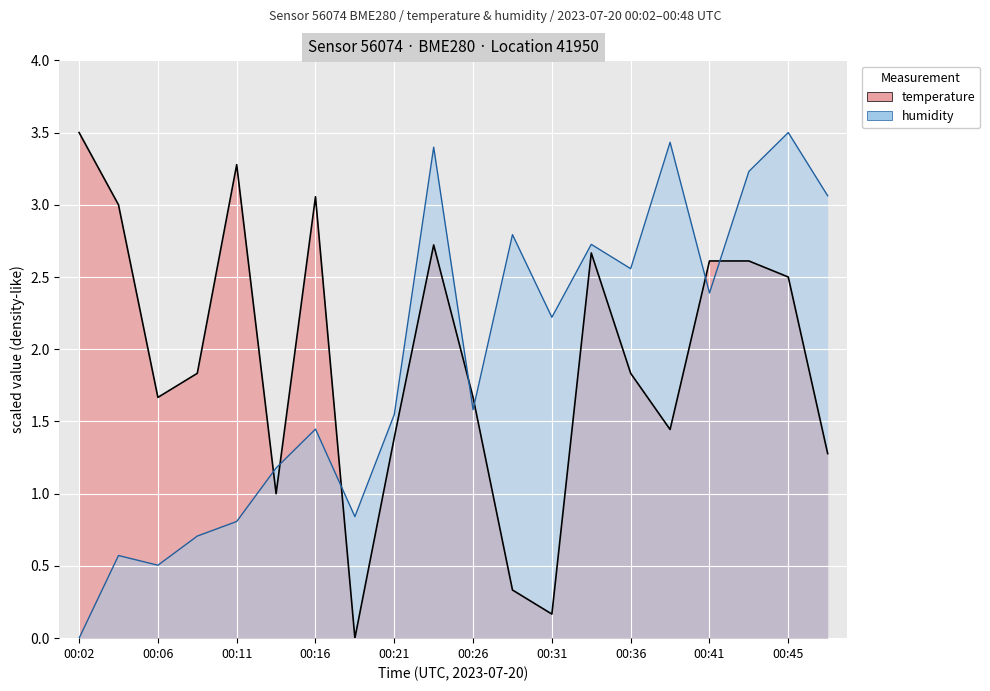

How many intersections are there between temperature and humidity?

7